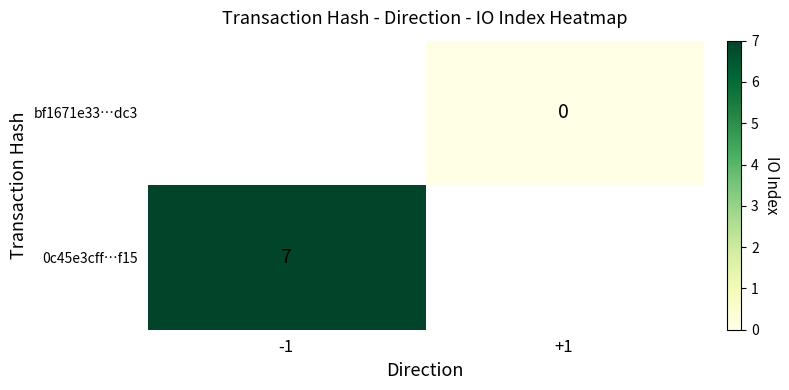

Is it true that 0c45e3cff…f15 equals 7 at -1?

True